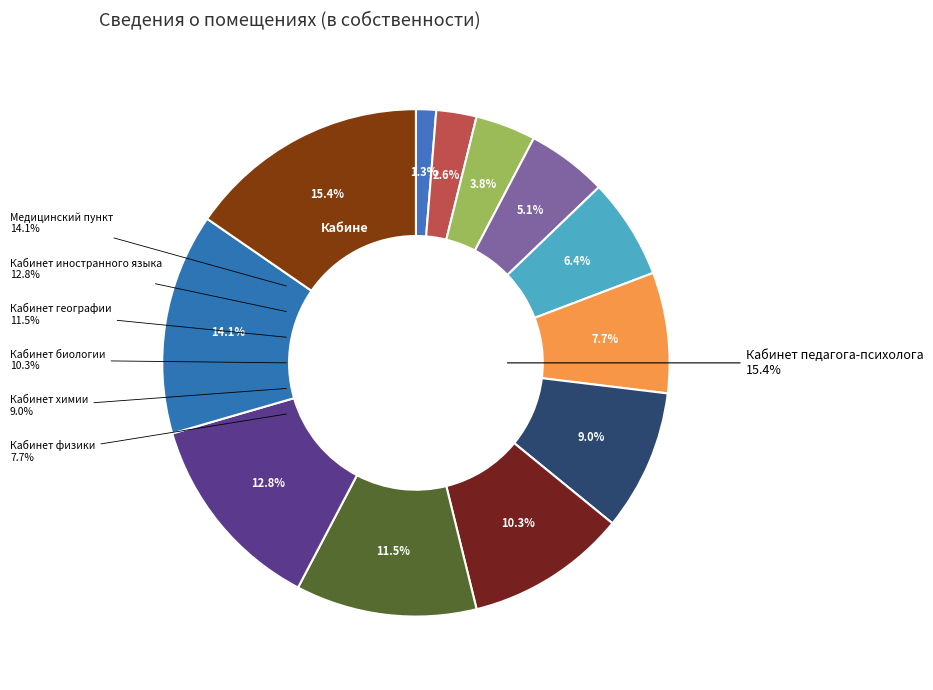

Count the number of slices in the pie.

12